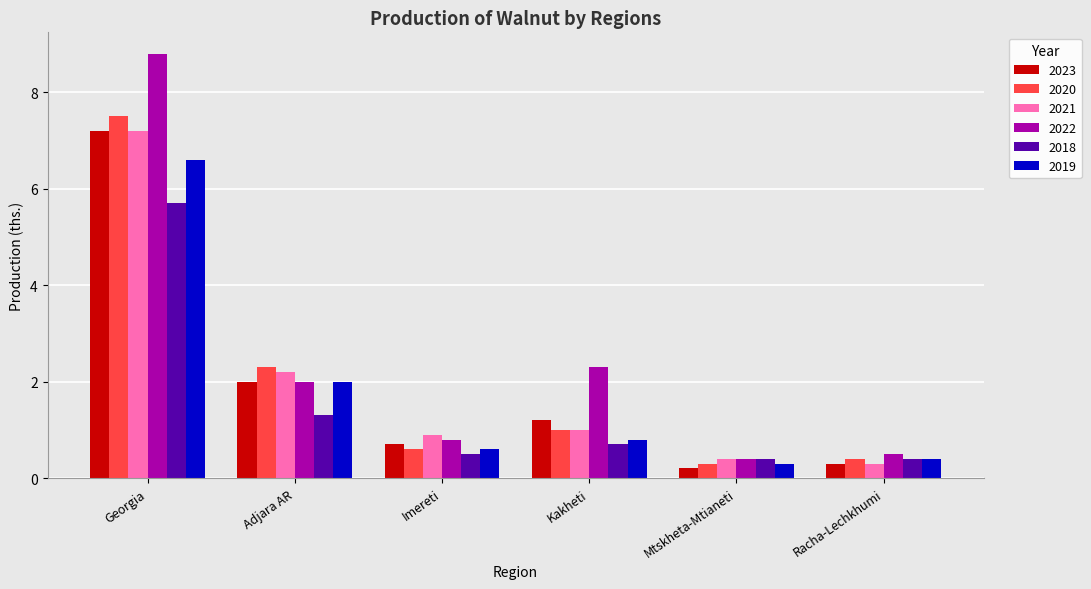

What is the spread (max minus min) of values at Racha-Lechkhumi?

0.2